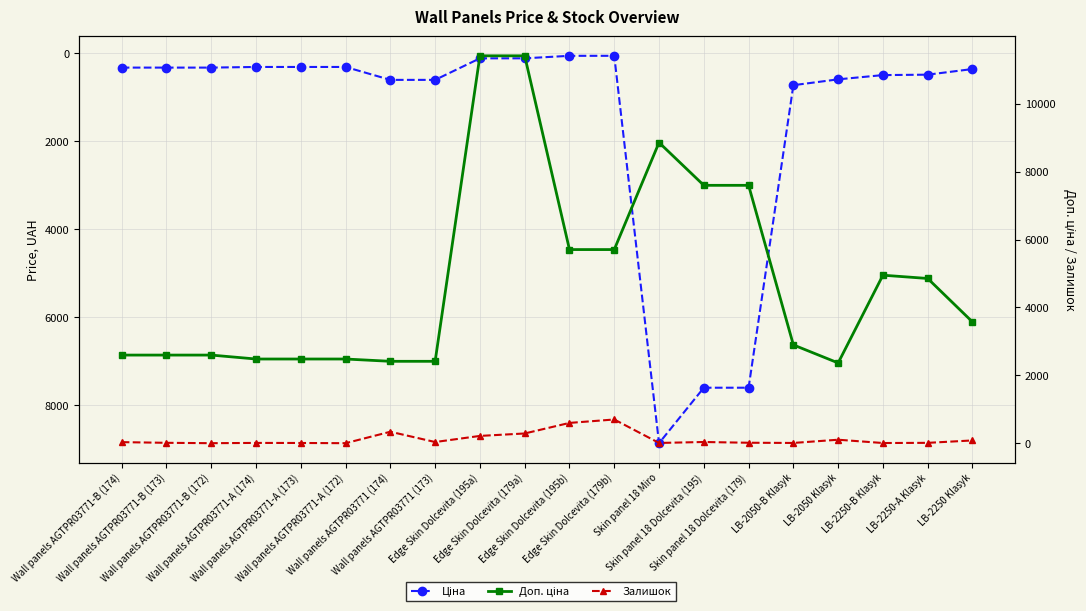

Which series has the largest range (max minus min)?

Доп. ціна